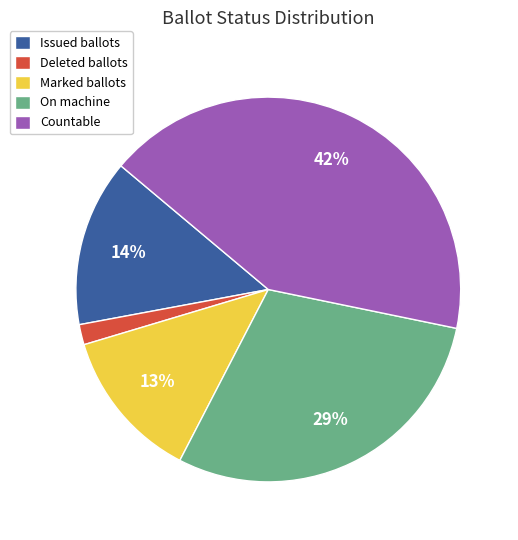

Which has a higher value, On machine or Issued ballots?

On machine